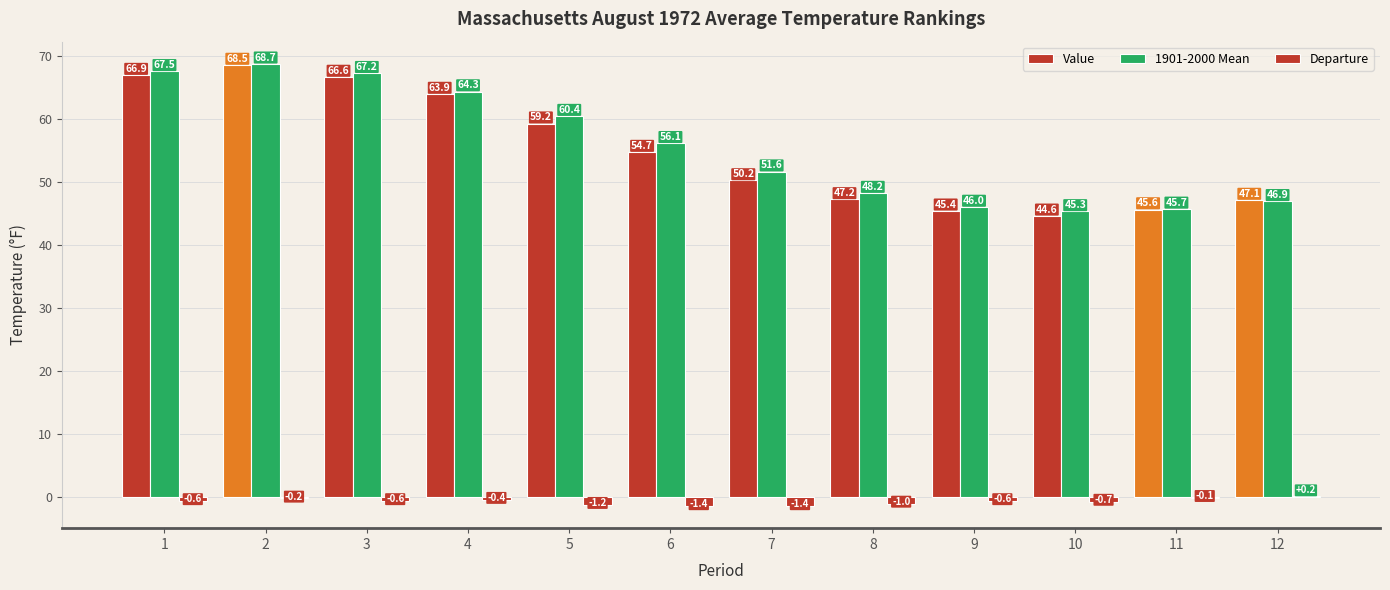

What is the difference between the Departure values at 1 and 12?

0.8